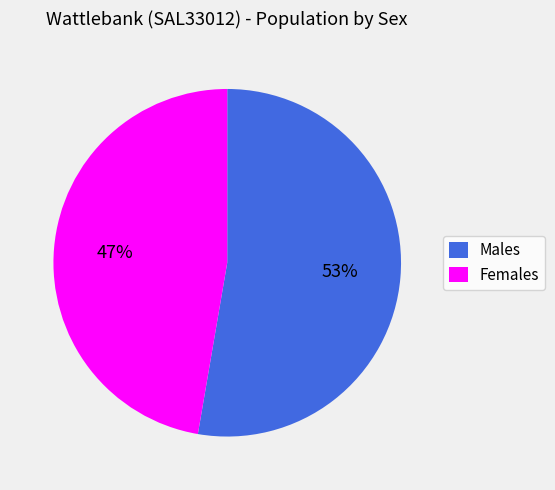

What is the largest slice in the pie chart?

Males